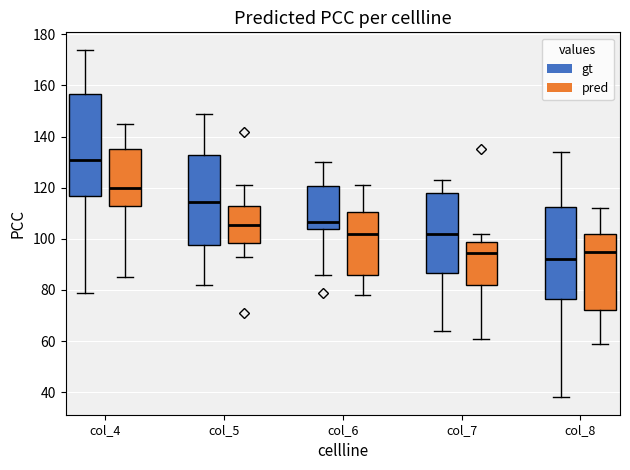

Which box's median line is the lowest?

col_8 (gt)